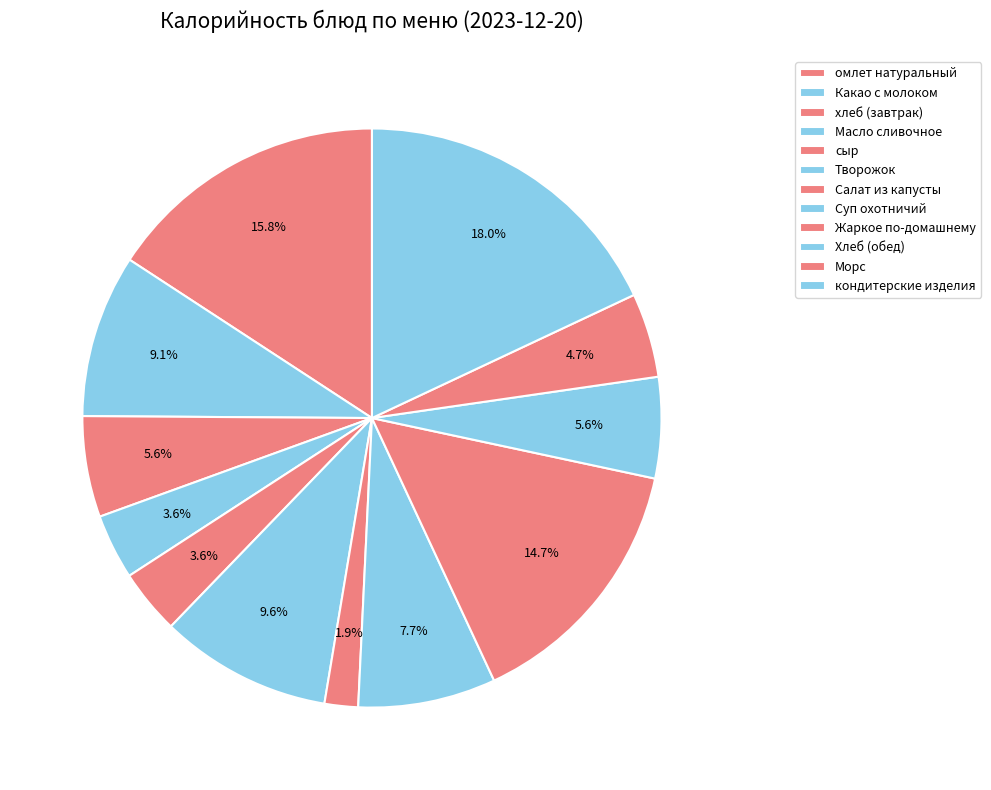

To the nearest percent, what percentage of the pie is кондитерские изделия?

18%